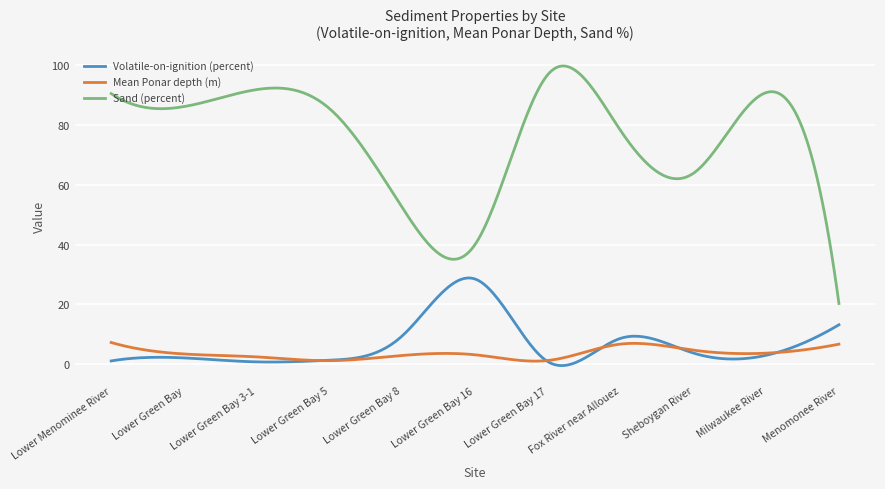

True or false: Sand (percent) has more than 2 points higher than both neighbors.

True